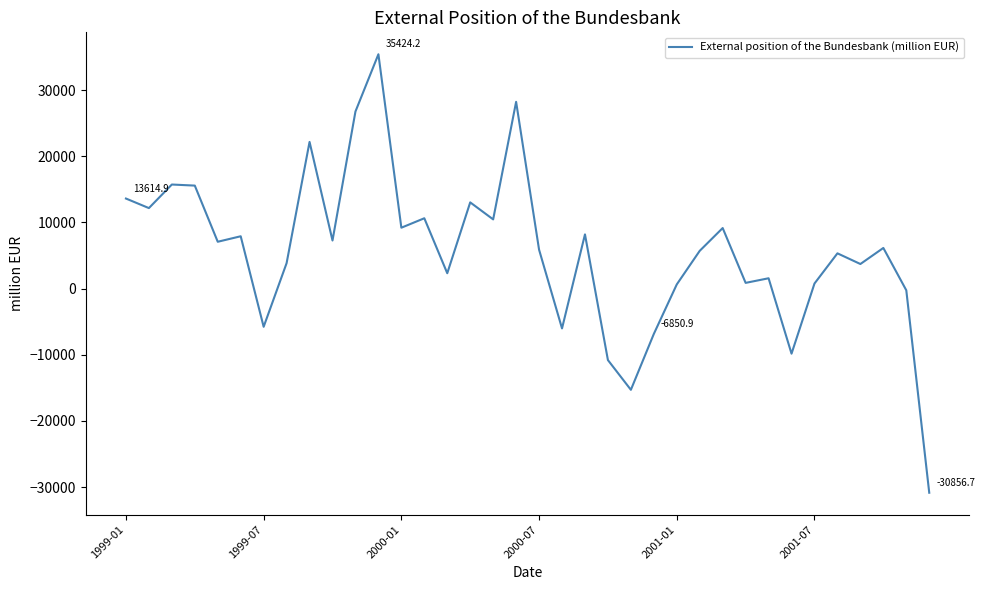

What is the maximum value shown in the chart?

35424.2